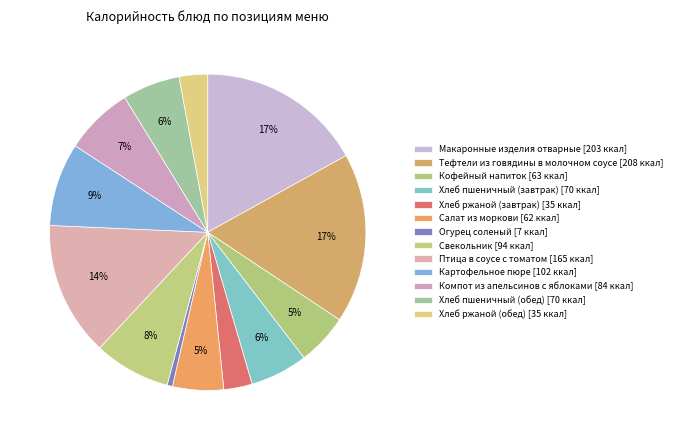

How many slices are in this pie chart?

13